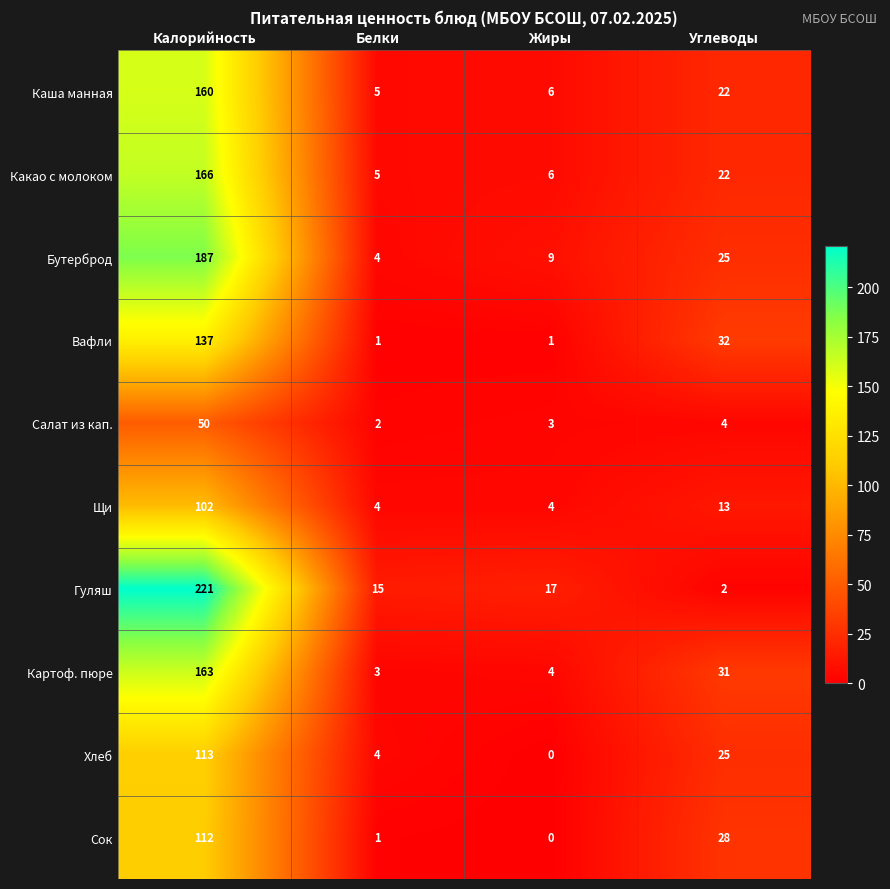

What is the greatest value displayed?

221